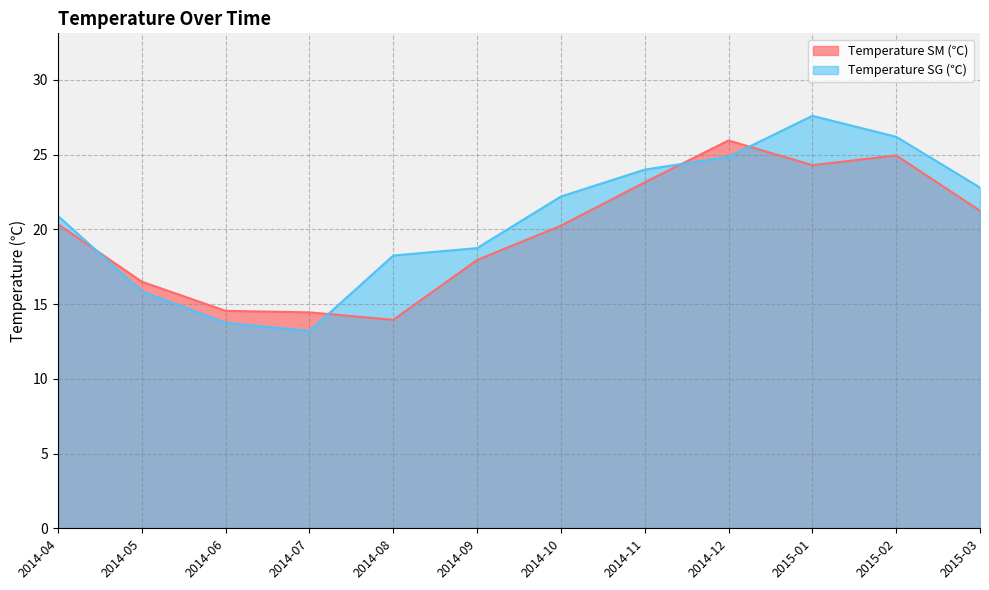

What is the sum of all Temperature SM (℃) values?

237.6